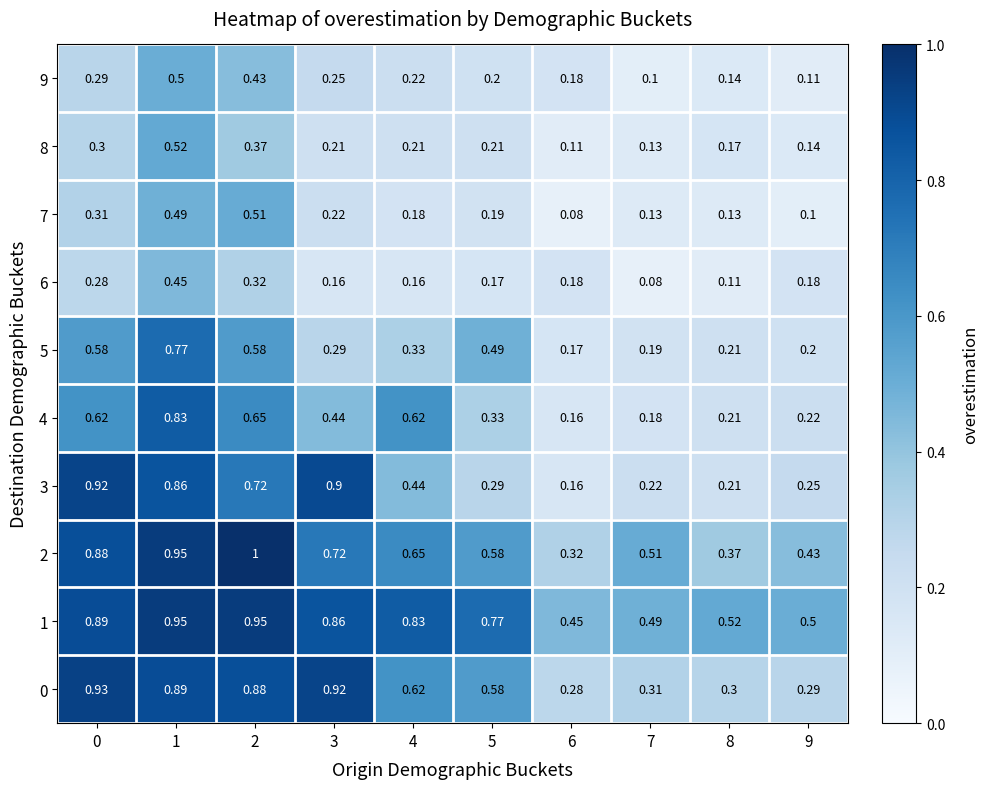

Is the value of 4 at 3 greater than the value of 6 at 6?

Yes